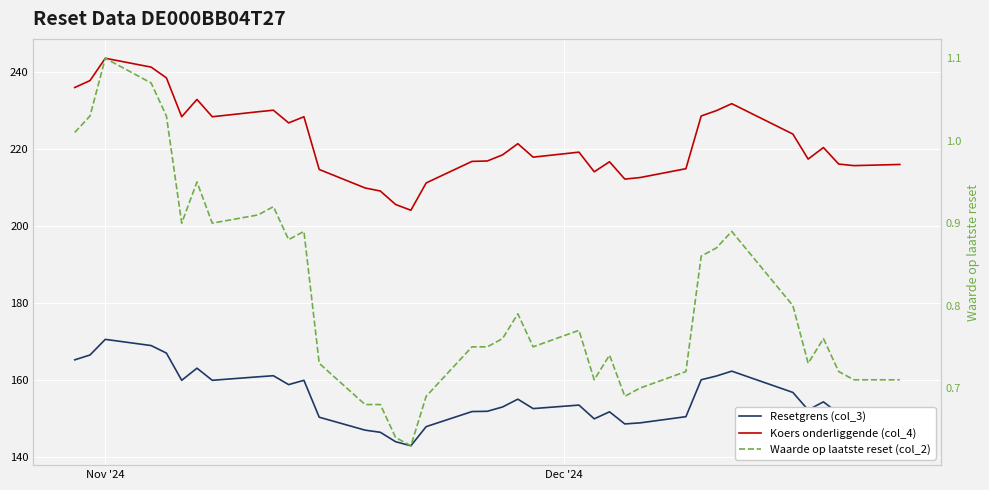

How many interior local peaks does the Waarde op laatste reset (col_2) series have?

9